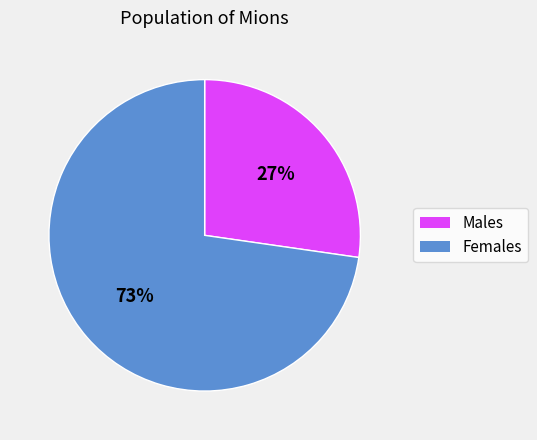

Does any single category account for the majority?

Yes